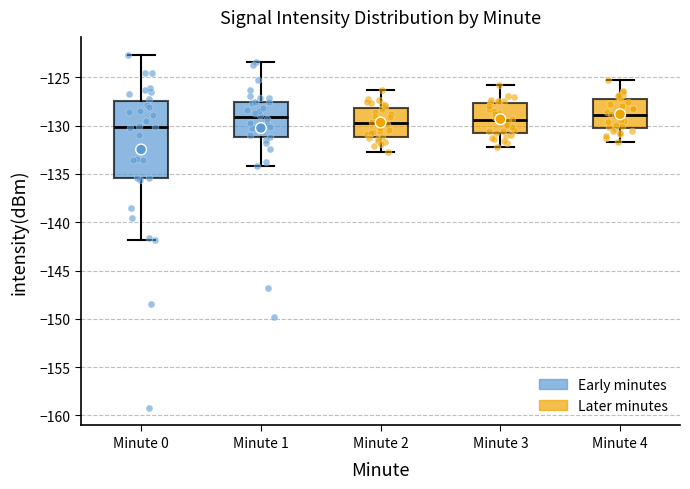

Which box is the tallest, from its lower edge to its upper edge?

Minute 0